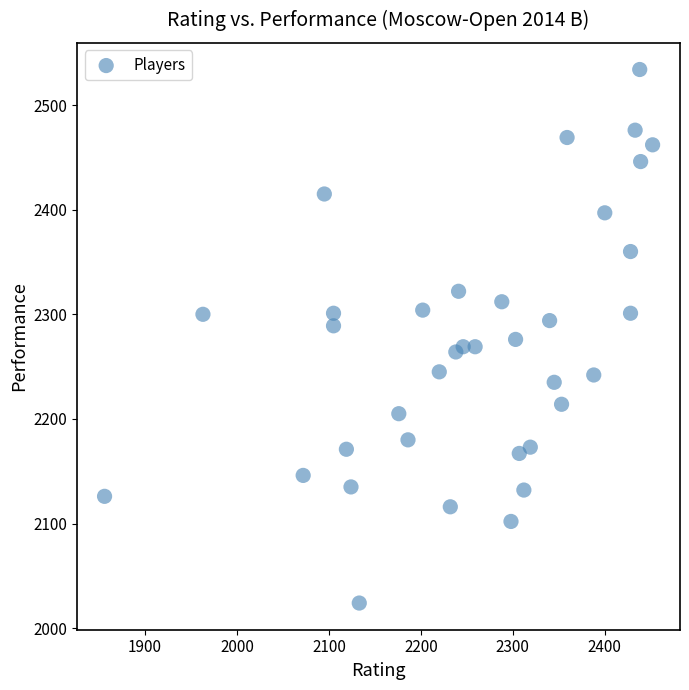

What is the range of X values (max minus min)?

596